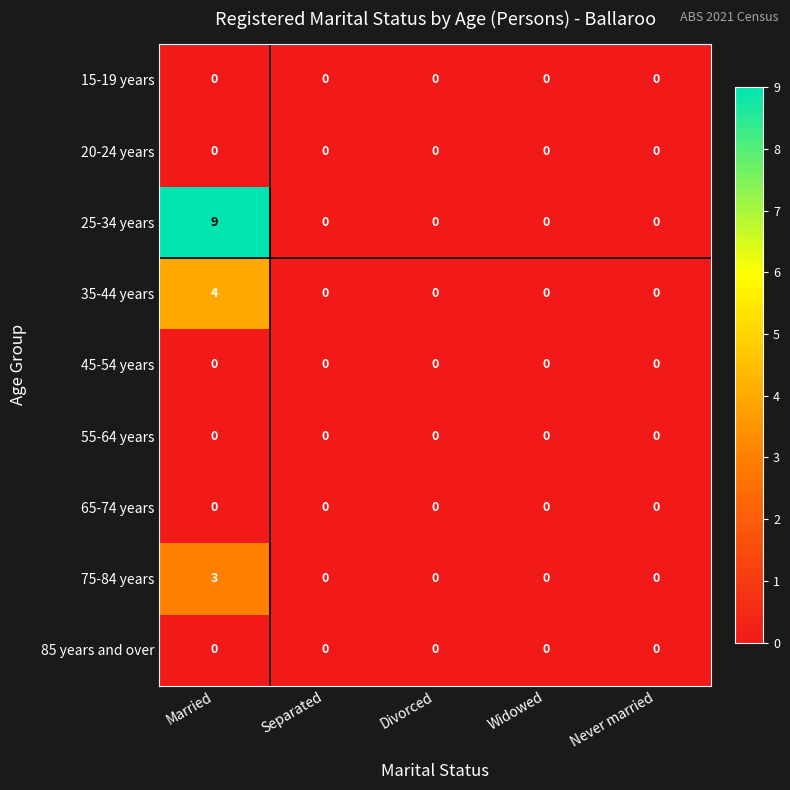

Which series has the largest range (max minus min)?

25-34 years